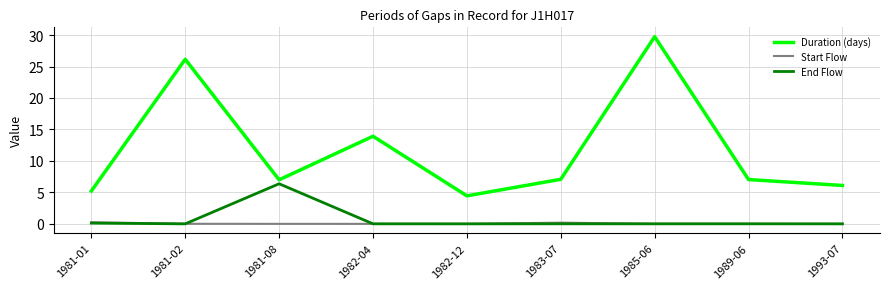

Which category has the highest value across all series?

1985-06